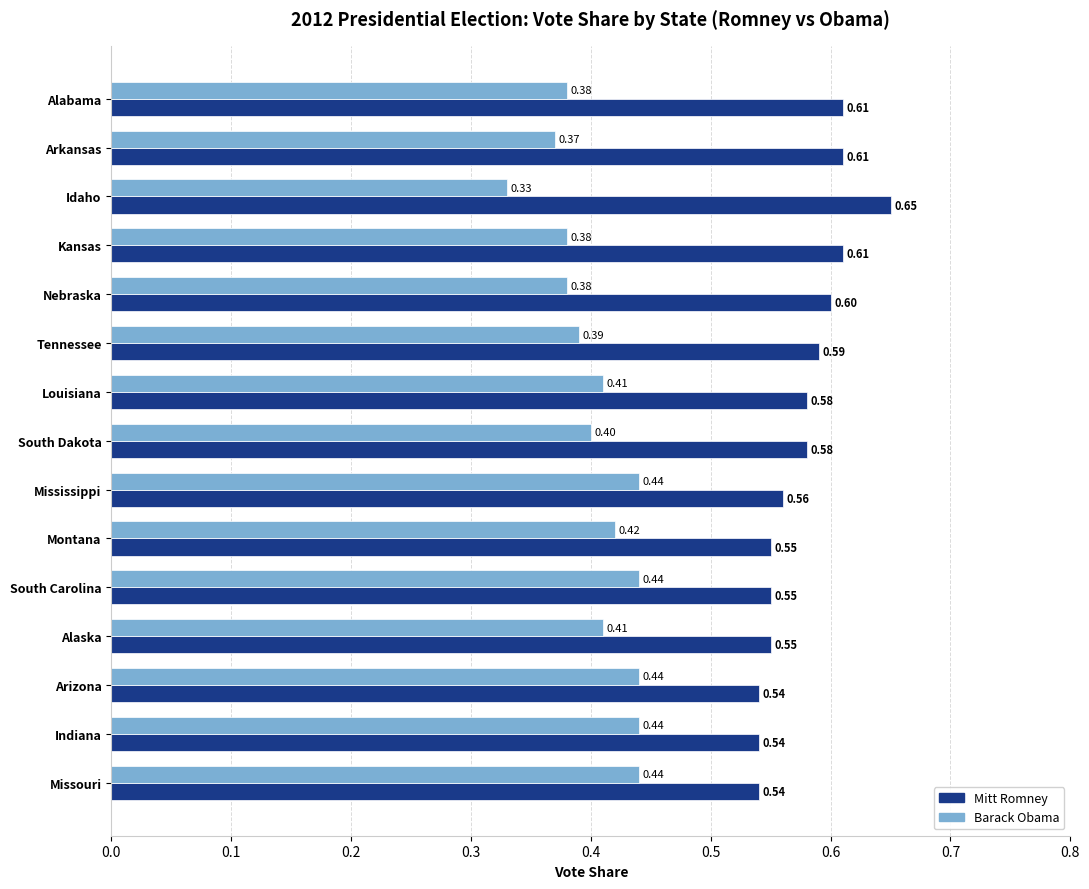

How many categories are shown in the chart?

15